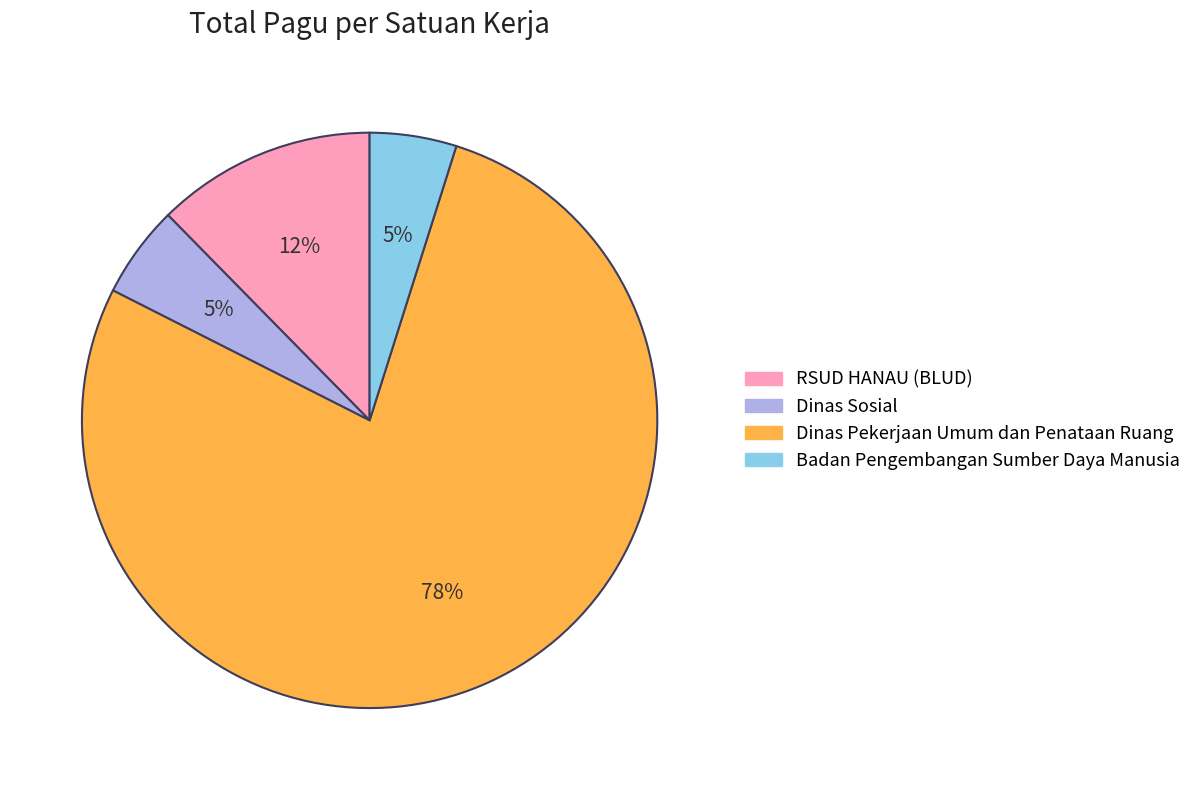

Which slice is the largest?

Dinas Pekerjaan Umum dan Penataan Ruang